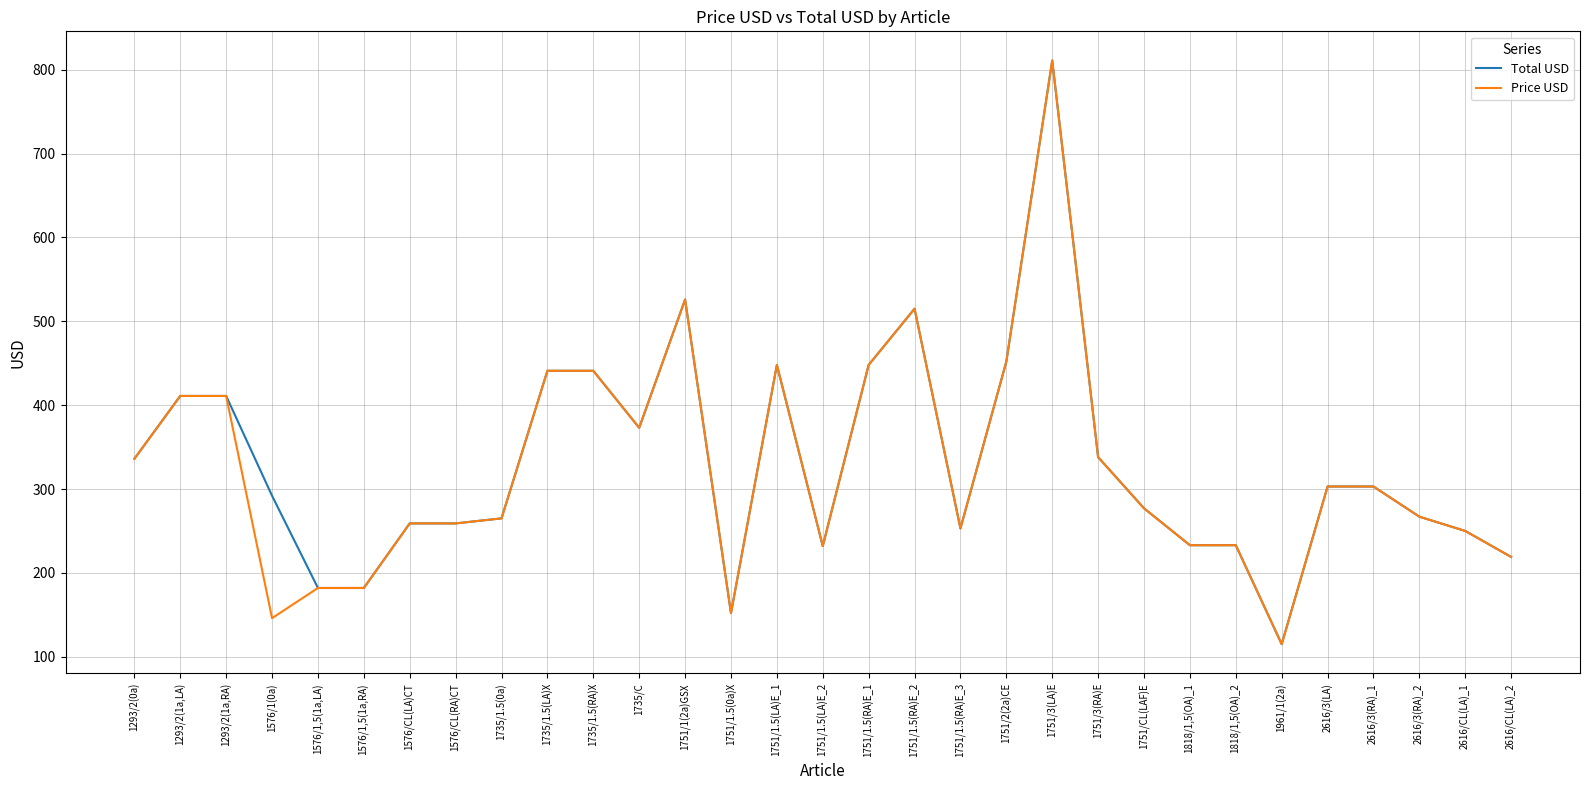

The value of Price USD at 2616/3(RA)_1 is 303. True or false?

True